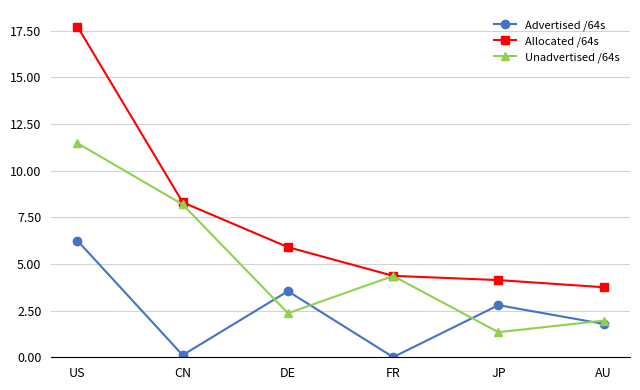

Read the Allocated /64s value at US.

17.7